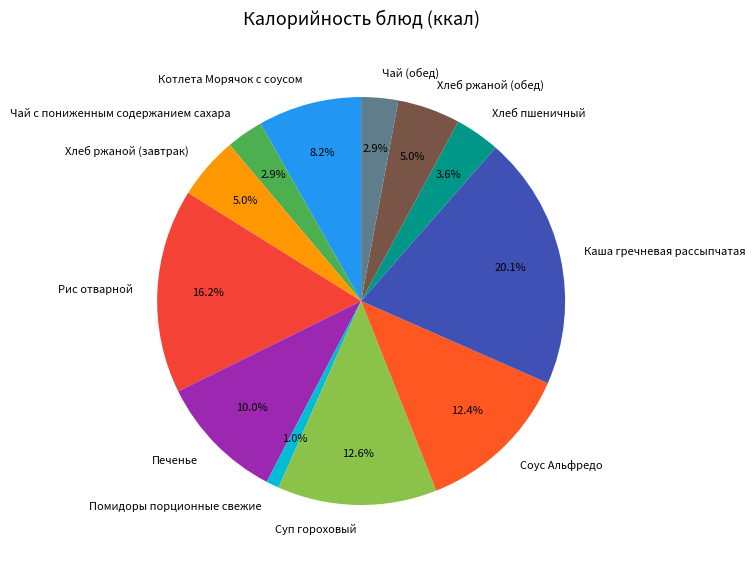

Combined, do Хлеб пшеничный and Суп гороховый account for over 50%?

No